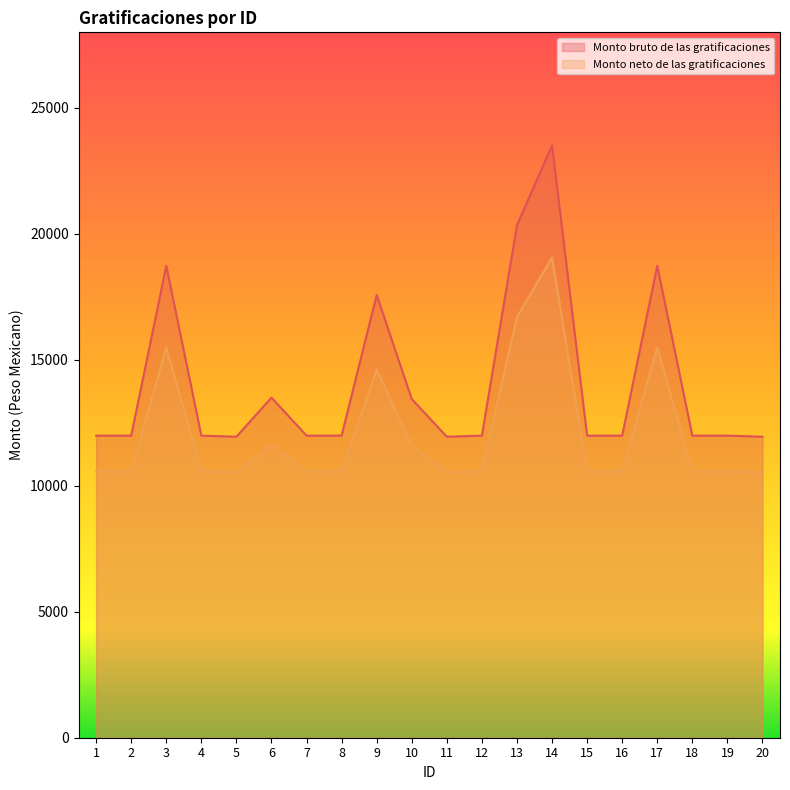

What is the average value of the Monto bruto de las gratificaciones series?

14080.2